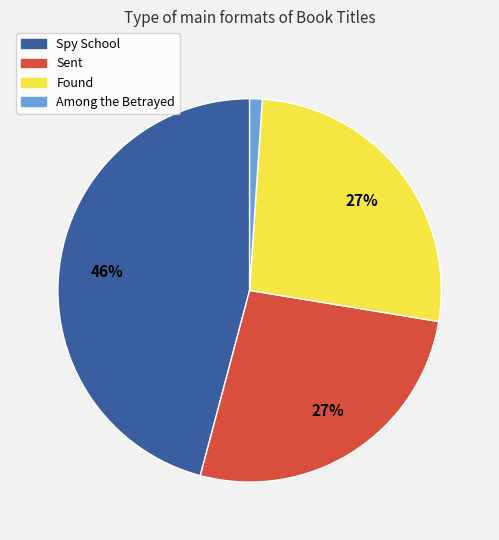

The Among the Betrayed slice represents 11% of the pie. True or false?

False